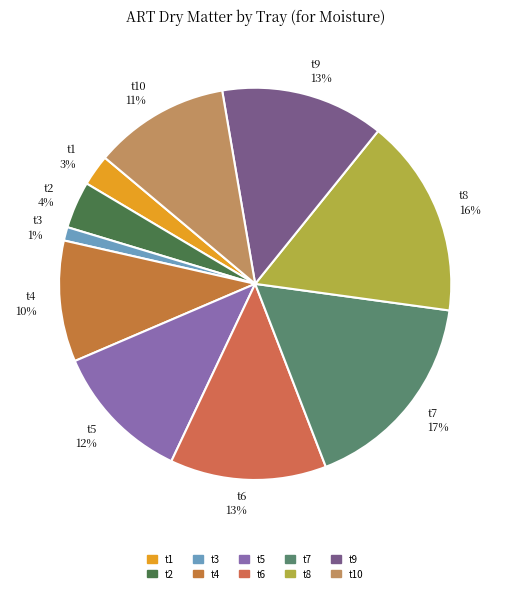

The t2 slice represents 14% of the pie. True or false?

False